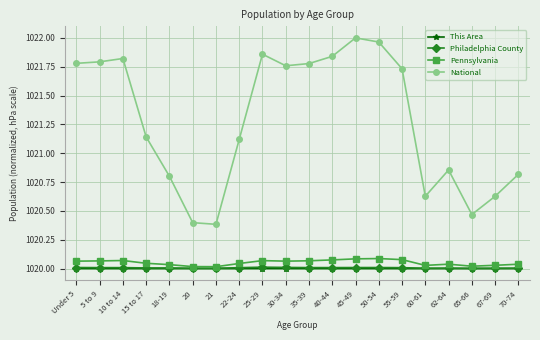

Which category has the highest value across all series?

45-49